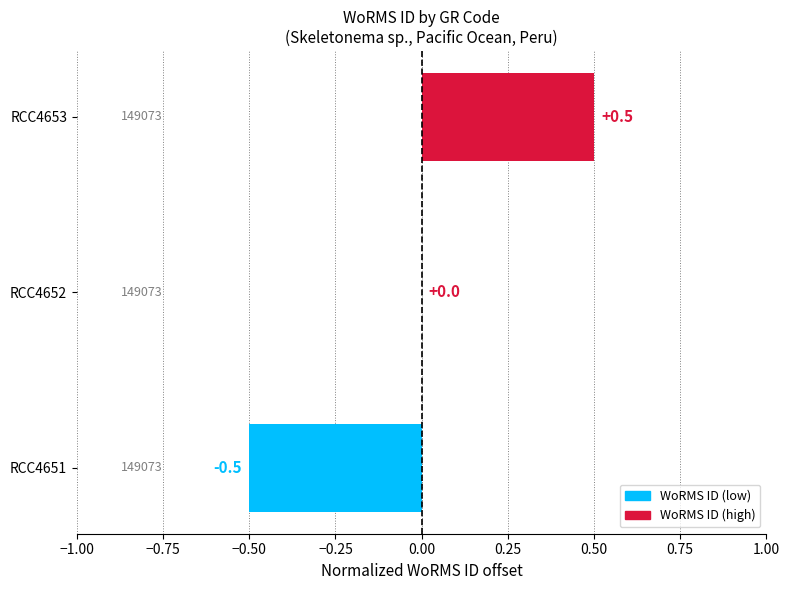

Which has a higher value, RCC4652 or RCC4651?

RCC4652